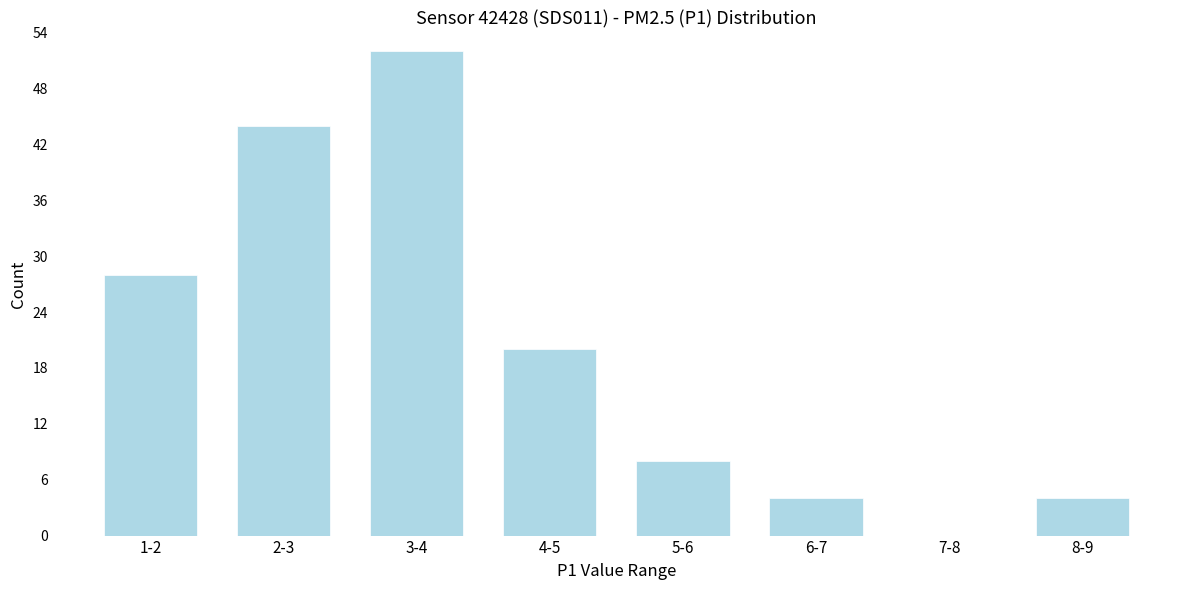

Reading right to left, list all the values displayed in this chart.

8-9=4	7-8=0	6-7=4	5-6=8	4-5=20	3-4=52	2-3=44	1-2=28